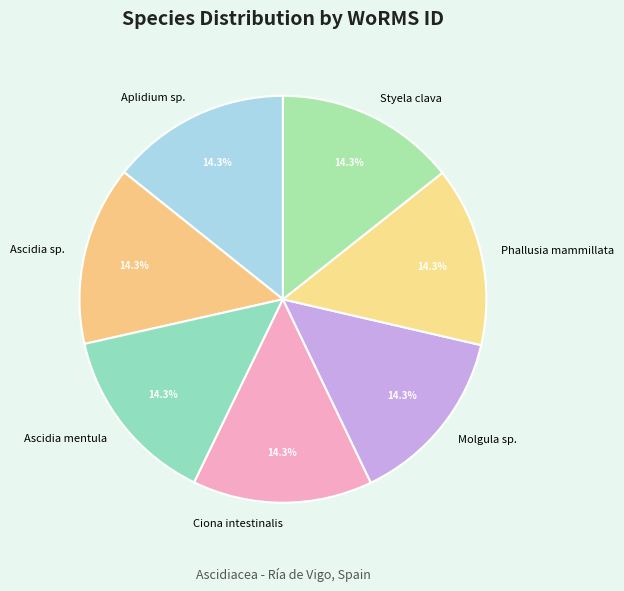

Count the number of slices in the pie.

7